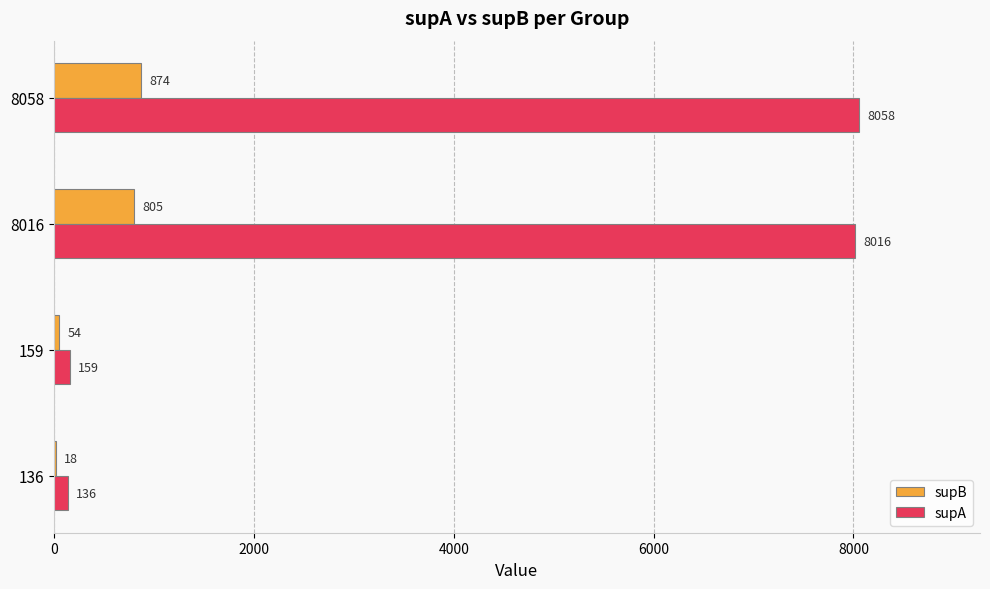

What are all the series names shown in the legend?

supB, supA